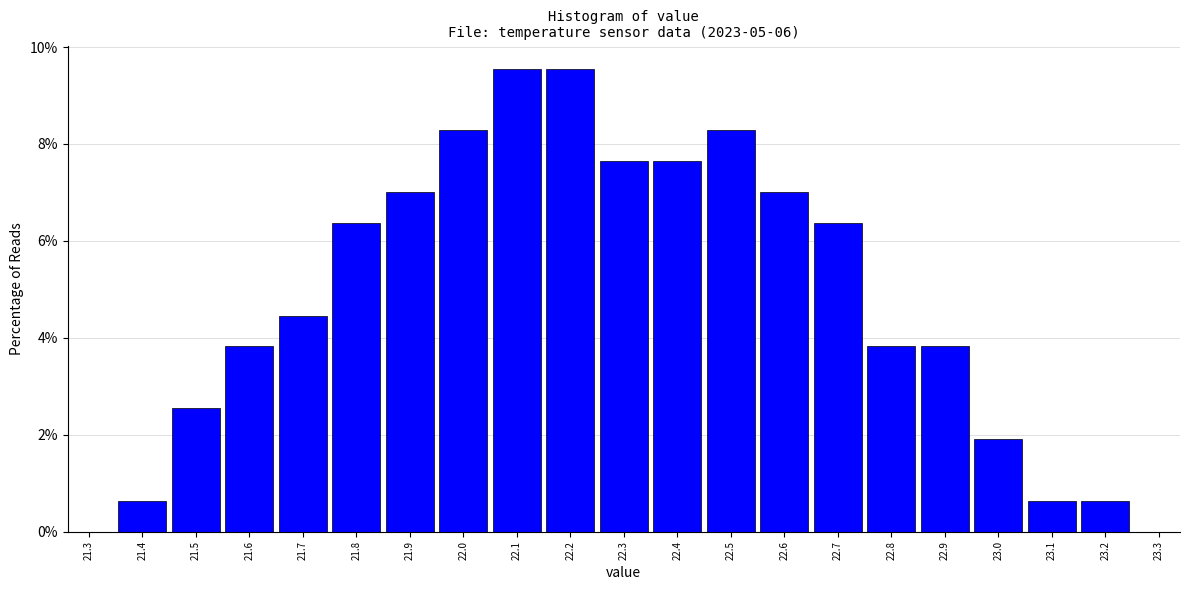

How tall is the bar that spans 21.65 to 21.75 on the x-axis? The values are not printed on the chart, so give them approximately, as read against the axis.

4.4